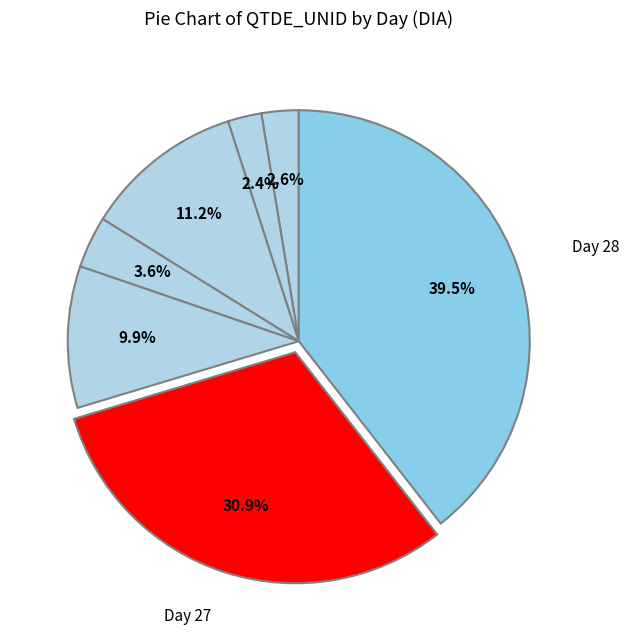

Count the number of slices in the pie.

7